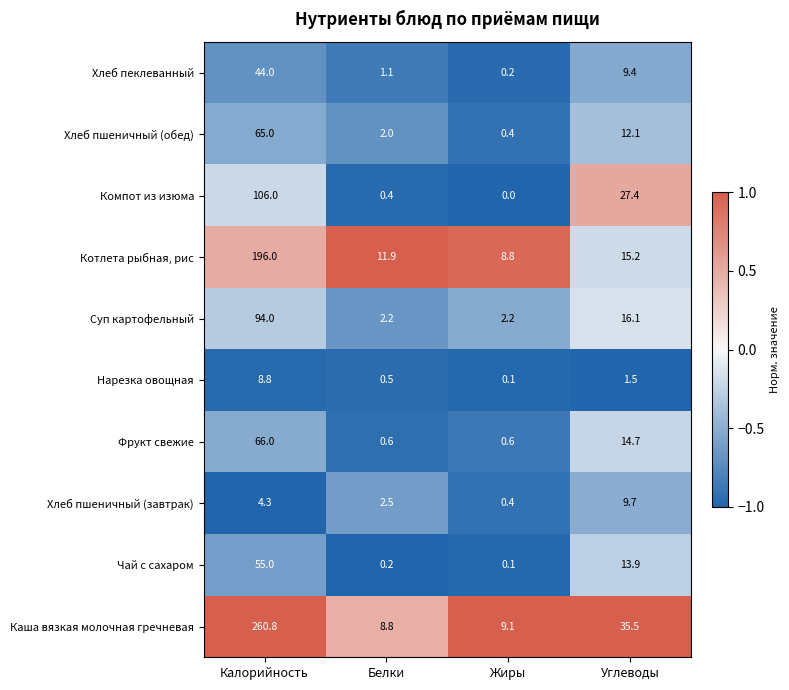

What is the average value of the Хлеб пшеничный (обед) series?

19.9